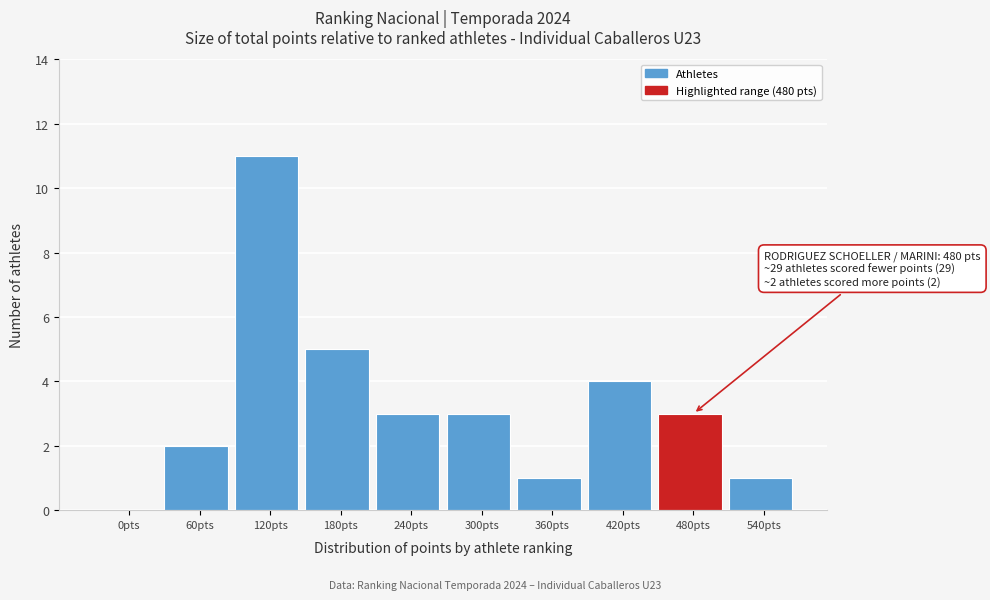

Reading right to left, what are all the values shown in this chart?

540pts=1	480pts=3	420pts=4	360pts=1	300pts=3	240pts=3	180pts=5	120pts=11	60pts=2	0pts=0